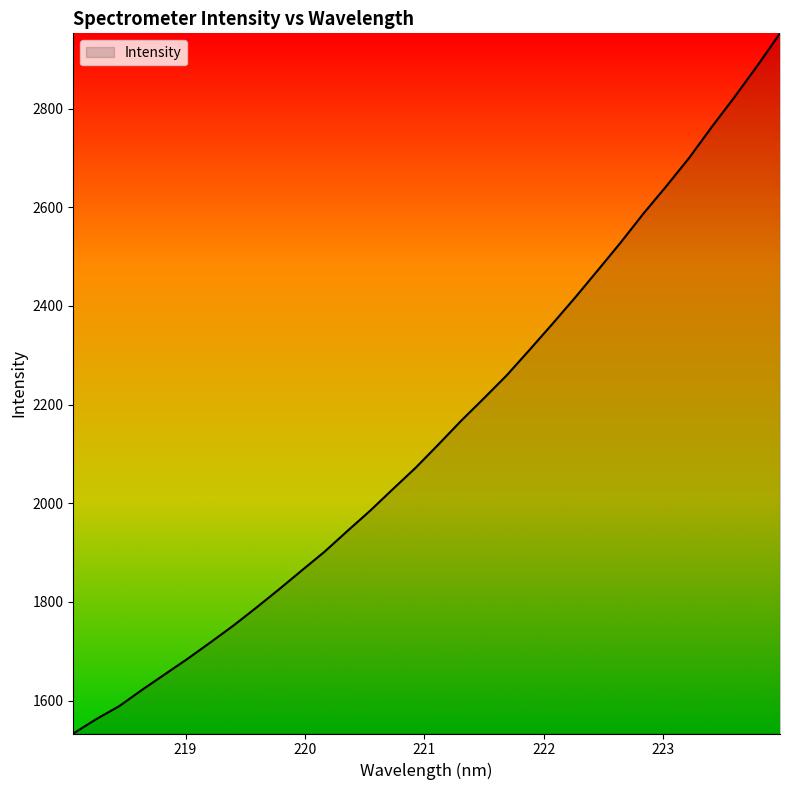

What is the minimum value shown in the chart?

1533.4